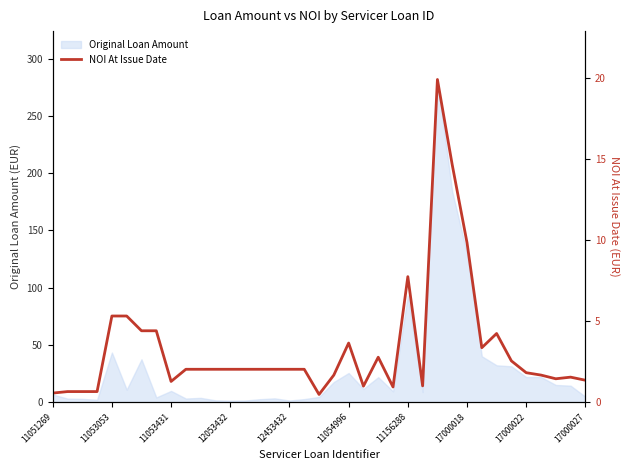

At which label is Original Loan Amount closest to 141?

17000018